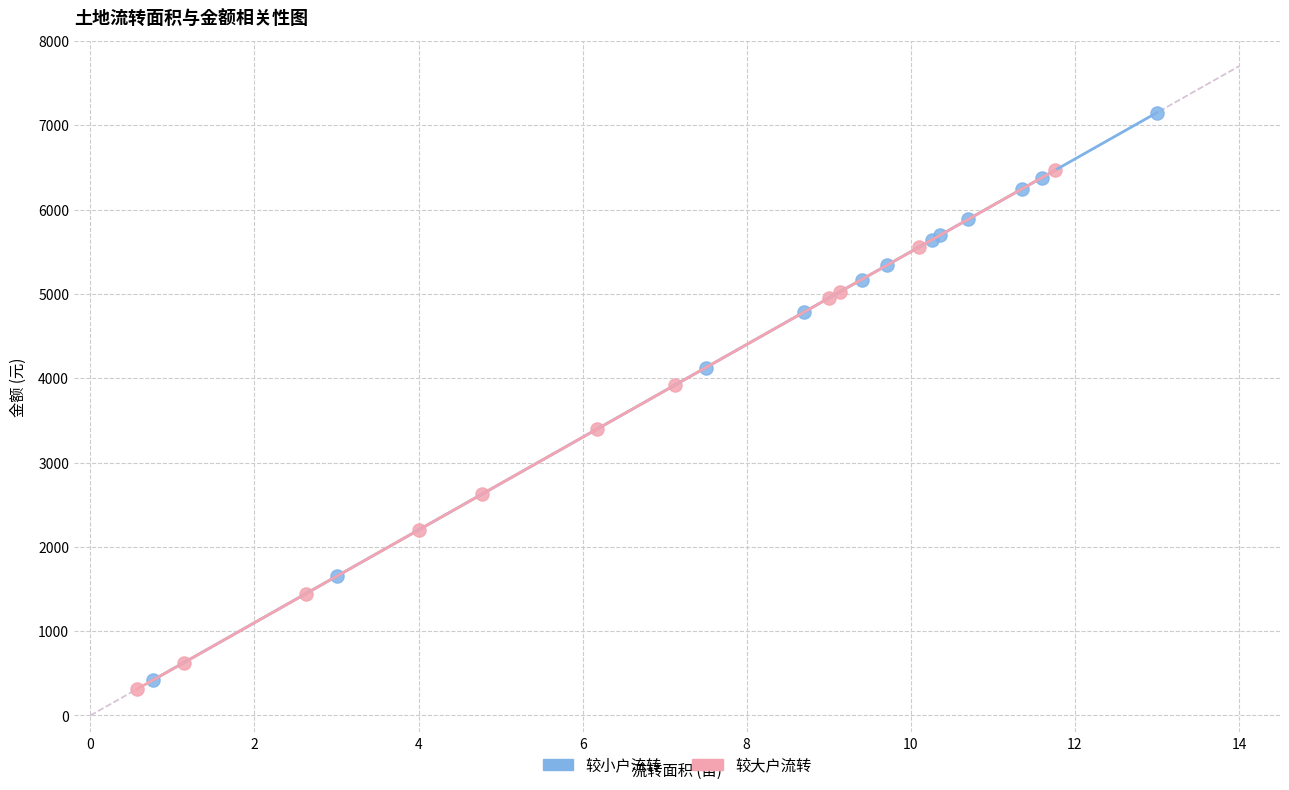

What are all the series names shown in the legend?

较小户流转, 较大户流转